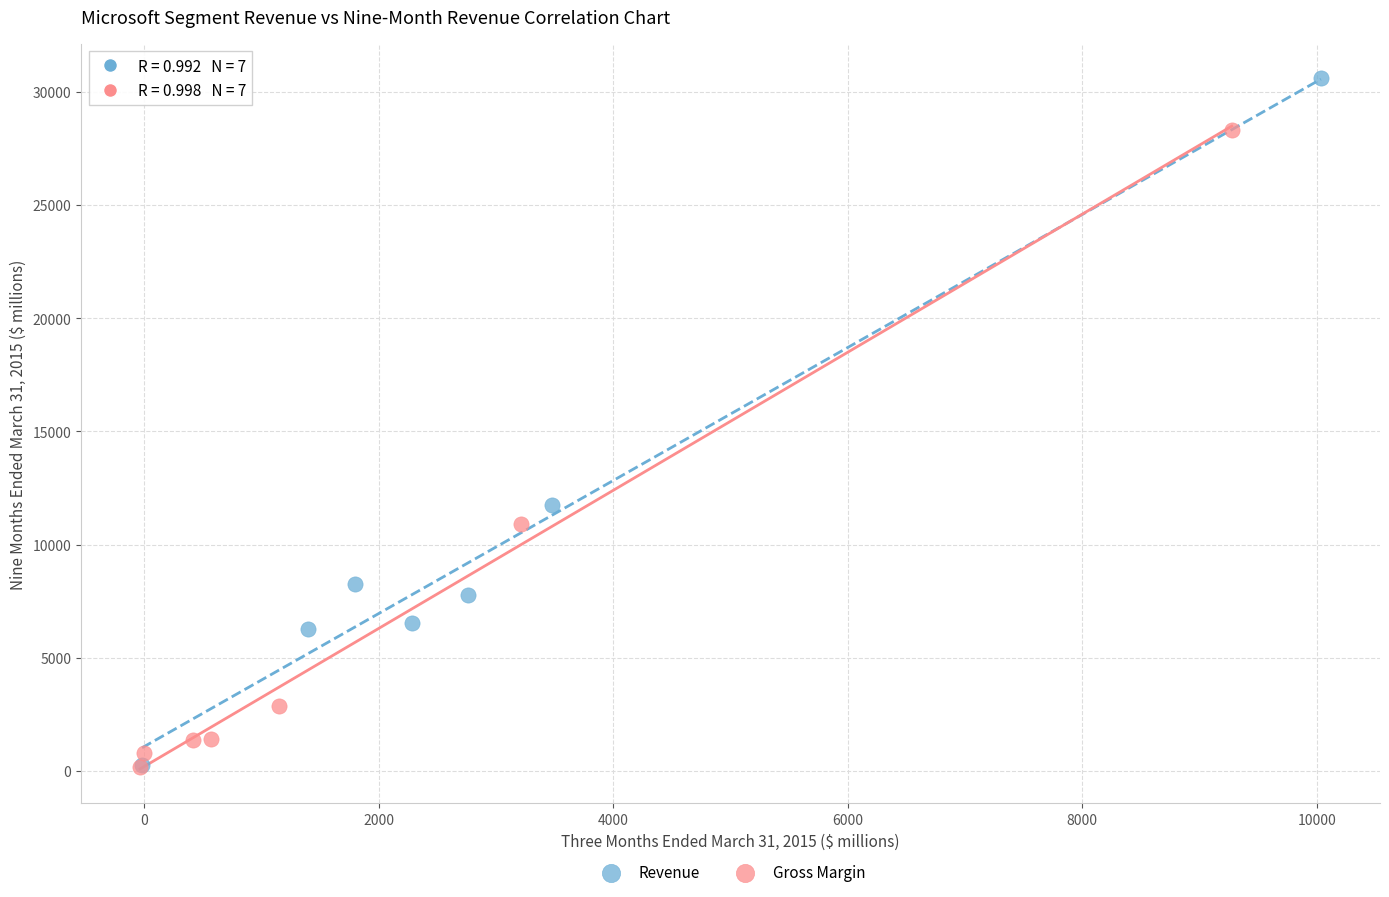

Which series has the largest Y range (max minus min)?

Revenue